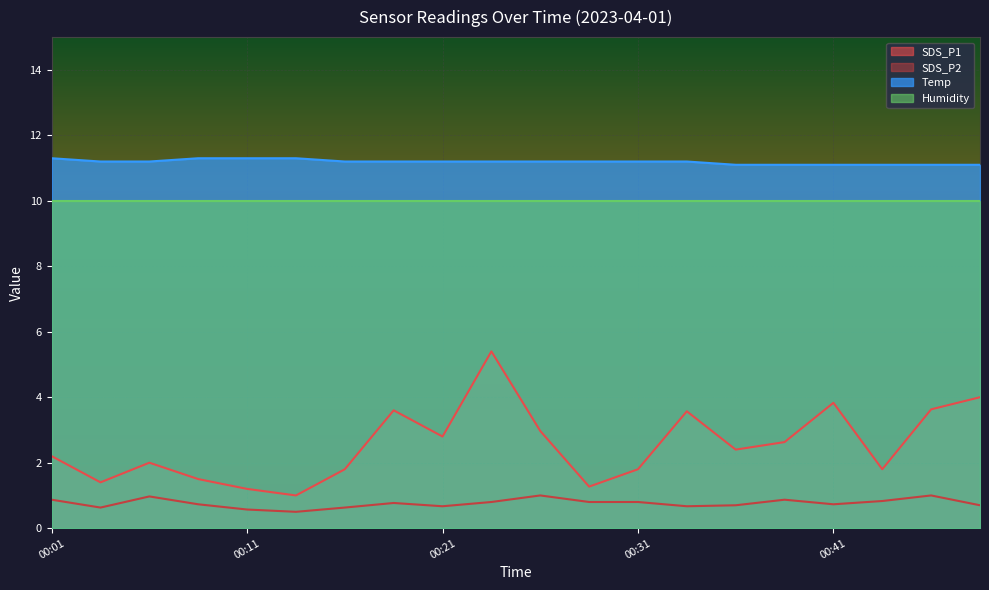

List the series in order of their peak value, highest first.

Temp, Humidity, SDS_P1, SDS_P2